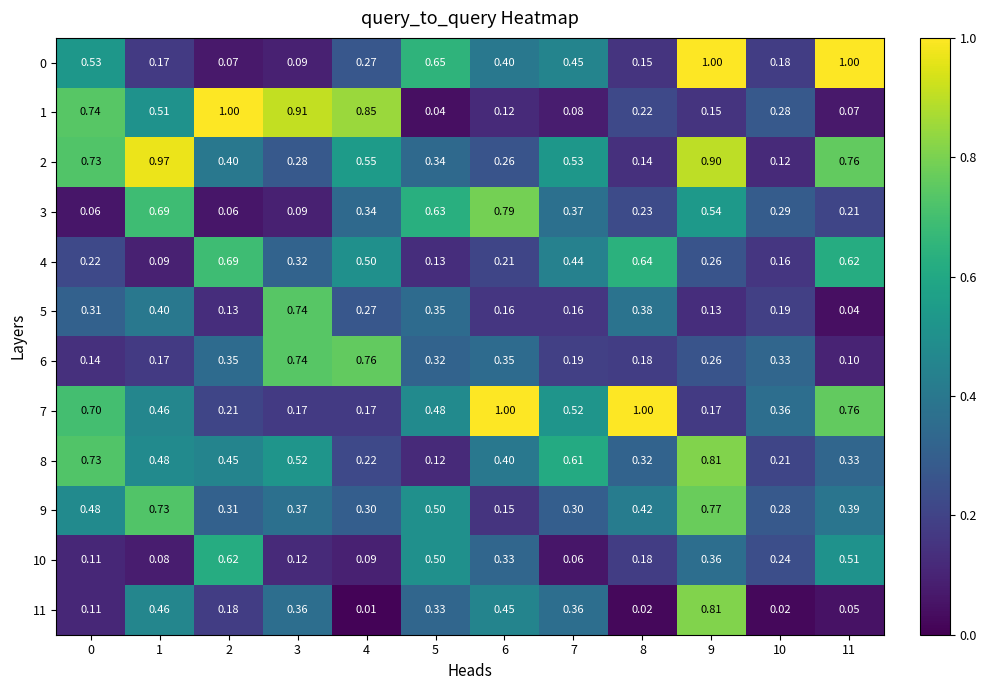

At which category is the sum across all series the highest?

9